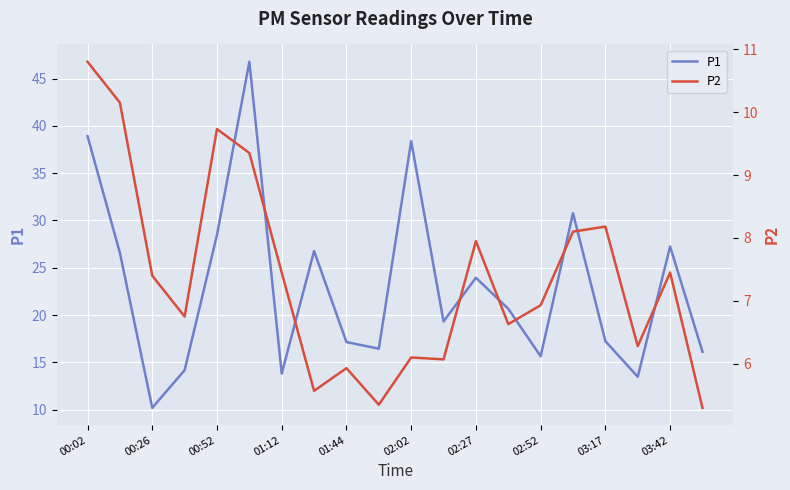

What is the minimum value for P1?

10.2